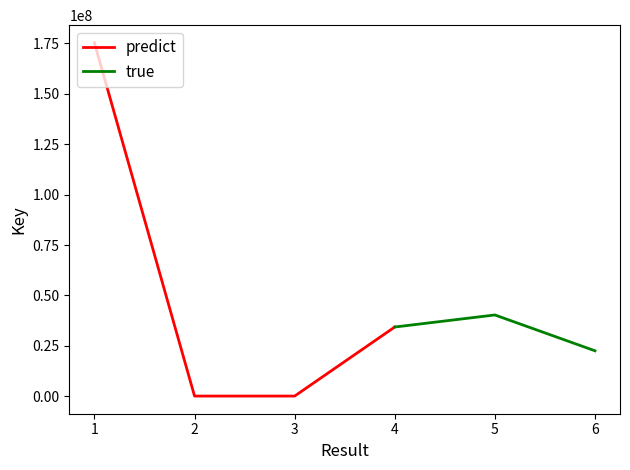

True or false: Result and Key cross at least once.

False